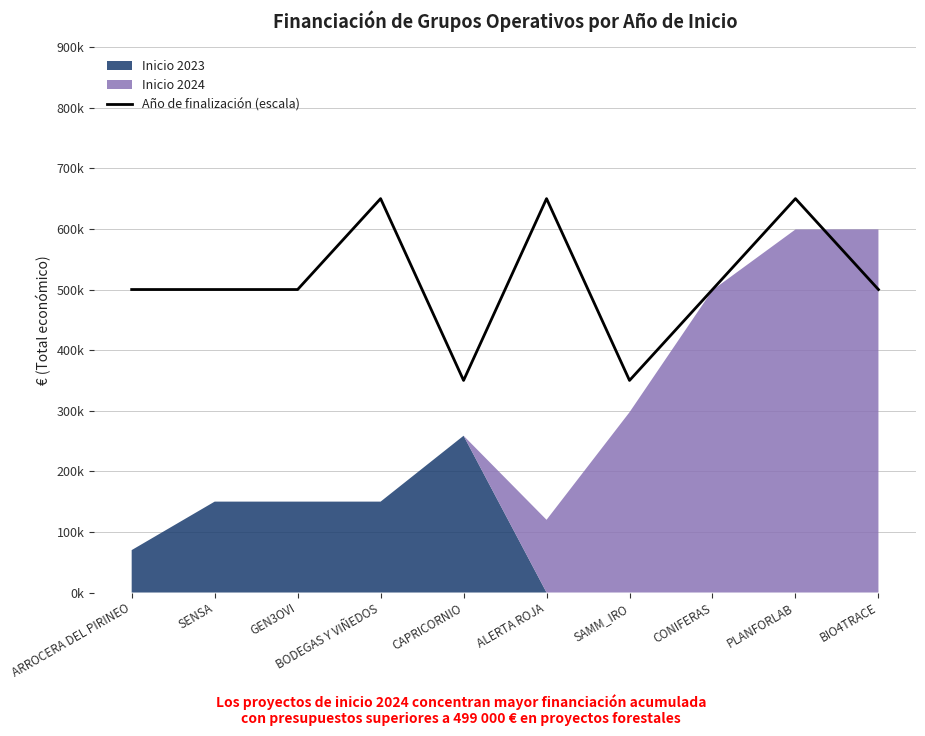

Approximately how many times larger is the value at BIO4TRACE compared to ALERTA ROJA?

0.8